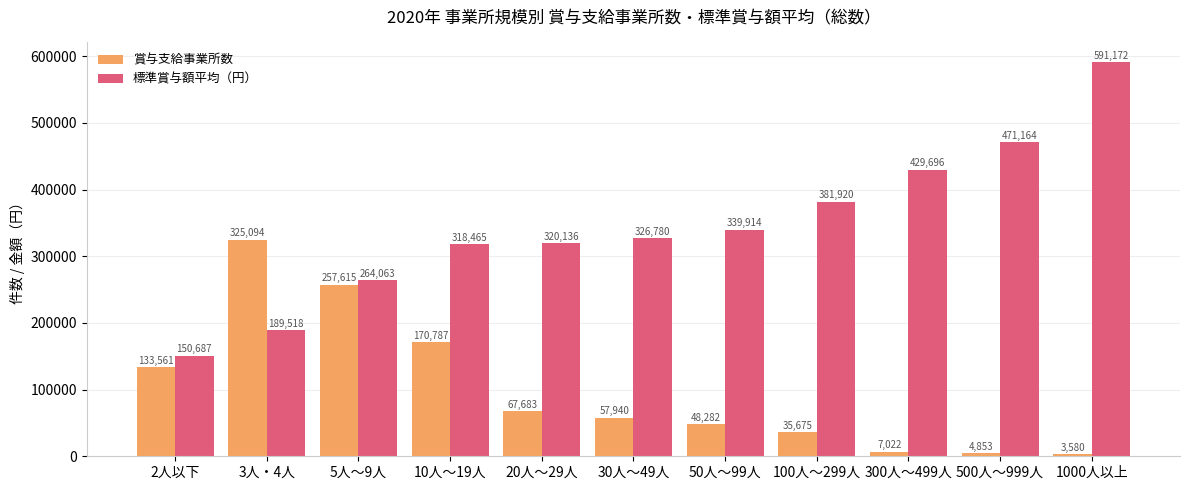

List the series in order of their peak value, highest first.

標準賞与額平均（円）, 賞与支給事業所数